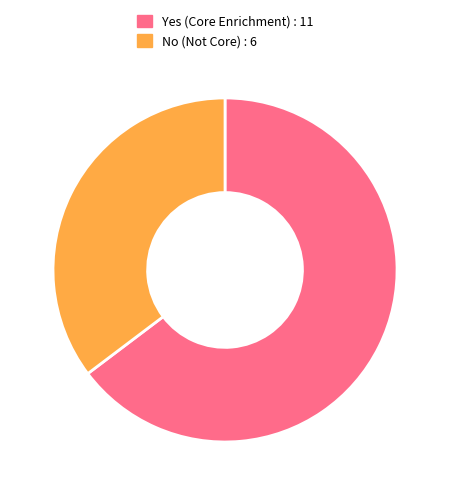

Does any single category account for the majority?

Yes